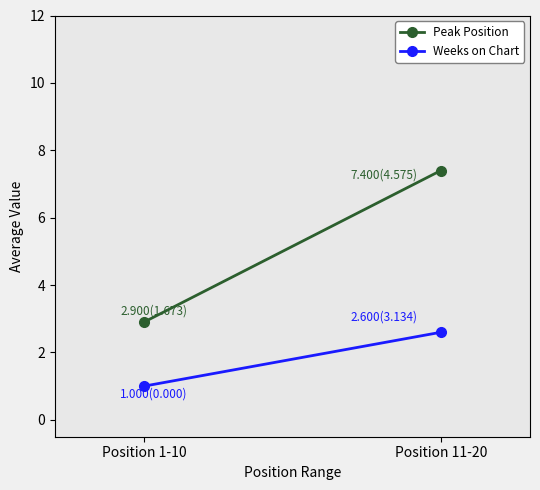

How many values in the Weeks on Chart series exceed 2?

1